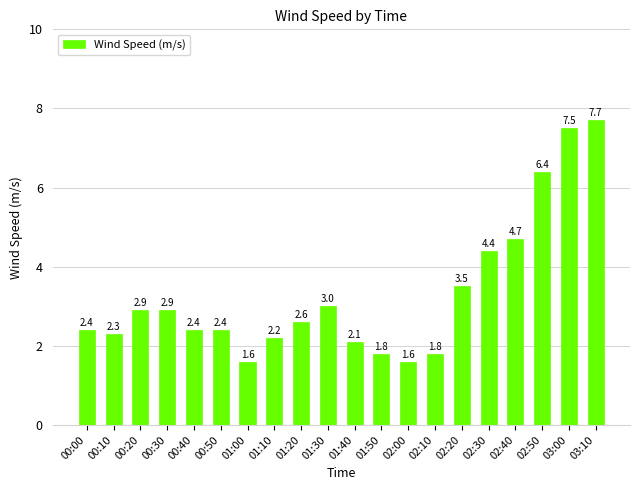

How many data points does each series have?

20